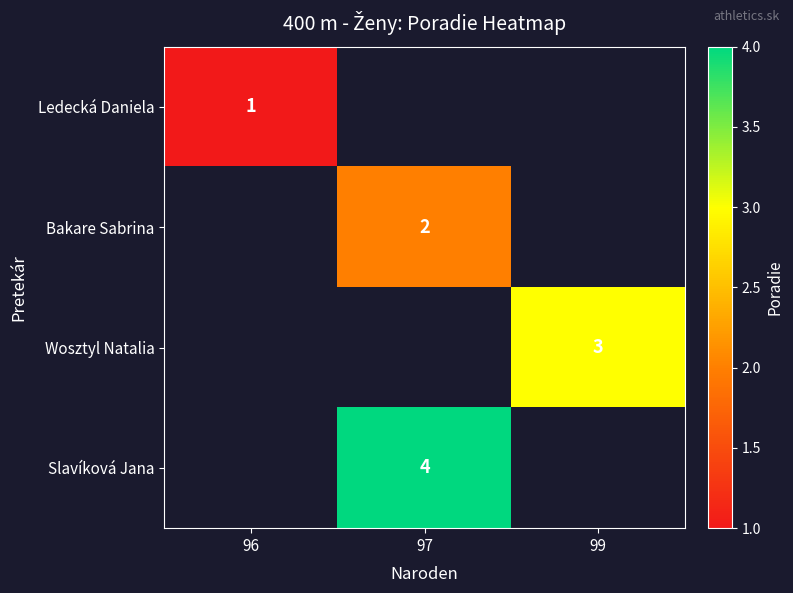

True or false: Wosztyl Natalia has a value of 2 at 99.

False